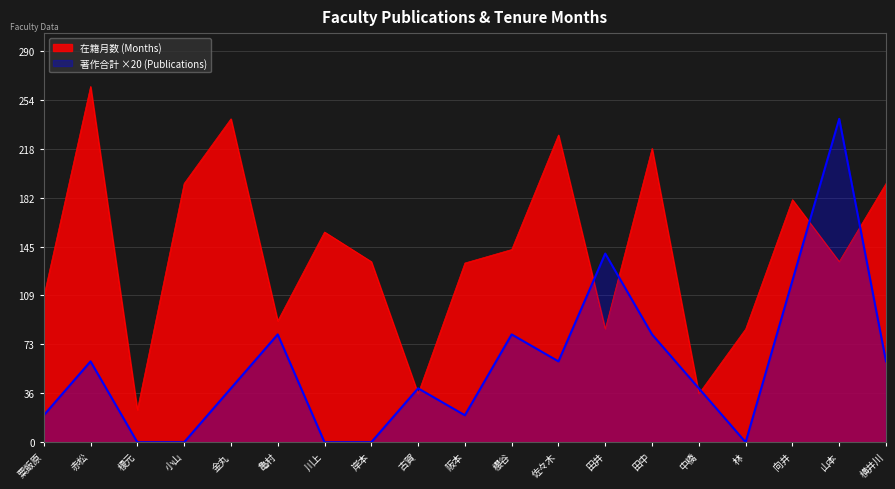

Does the chart display data point markers on the line(s)?

No